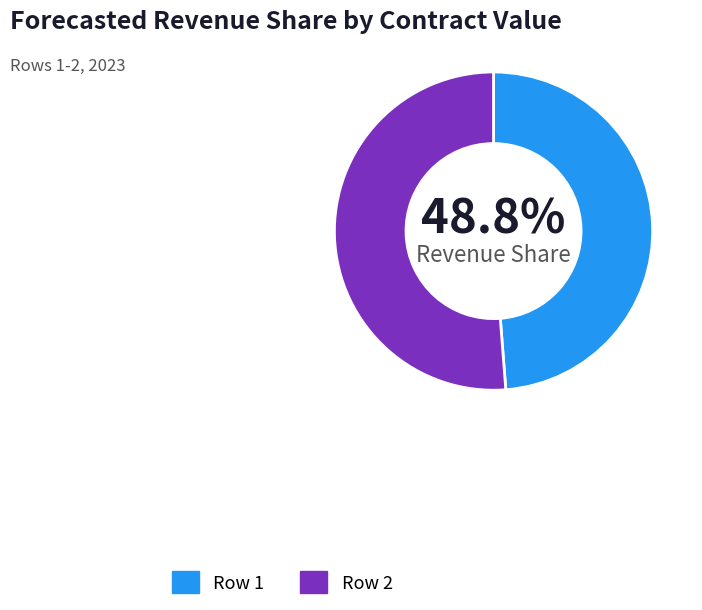

True or false: Row 1 accounts for 49% of the total.

True